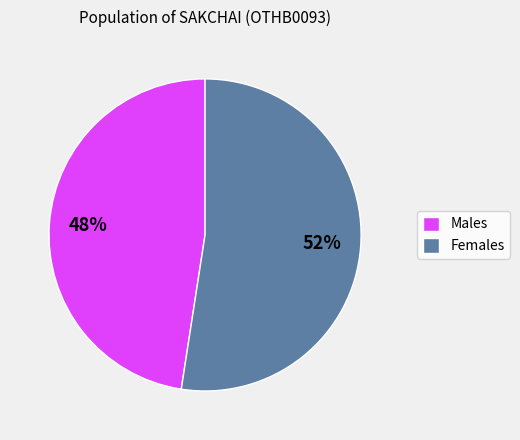

Between Males and Females, which is larger?

Females